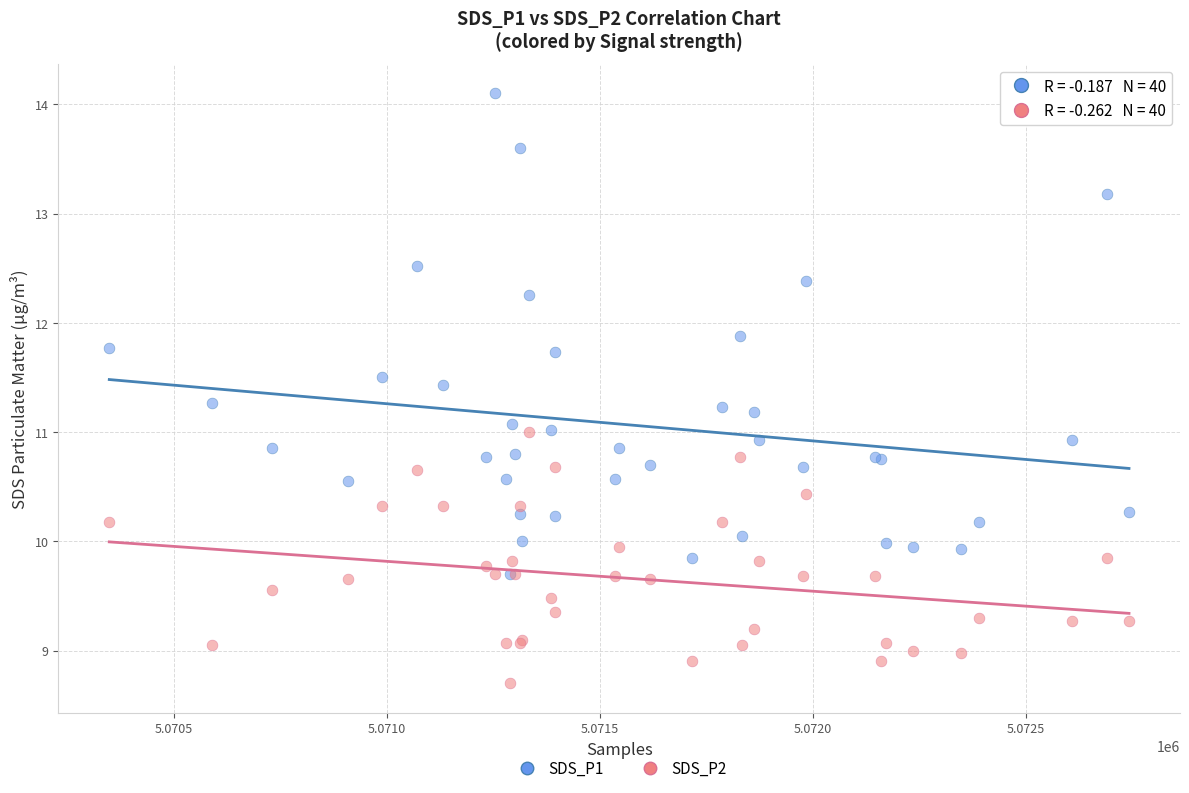

What are all the series names shown in the legend?

SDS_P1, SDS_P2